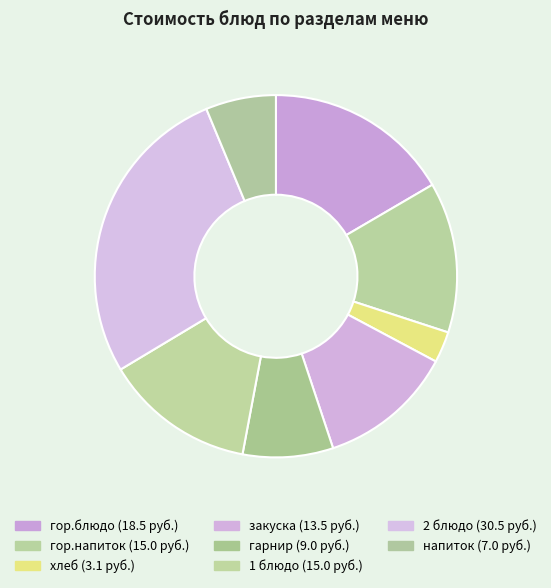

How many segments does this pie chart have?

8